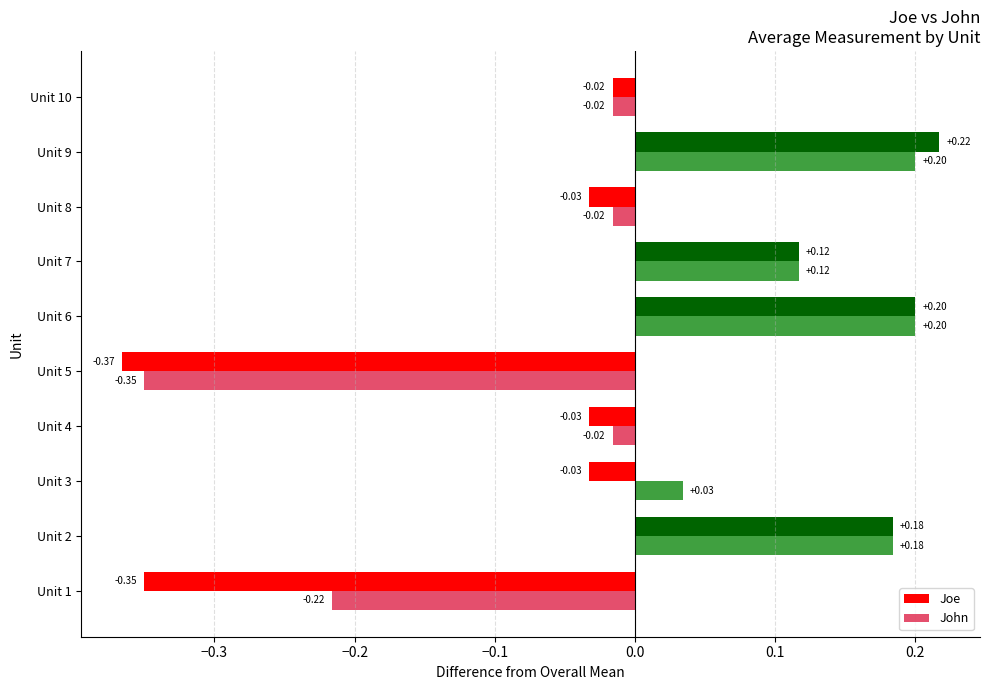

Which label corresponds to the largest value in the chart?

Unit 9